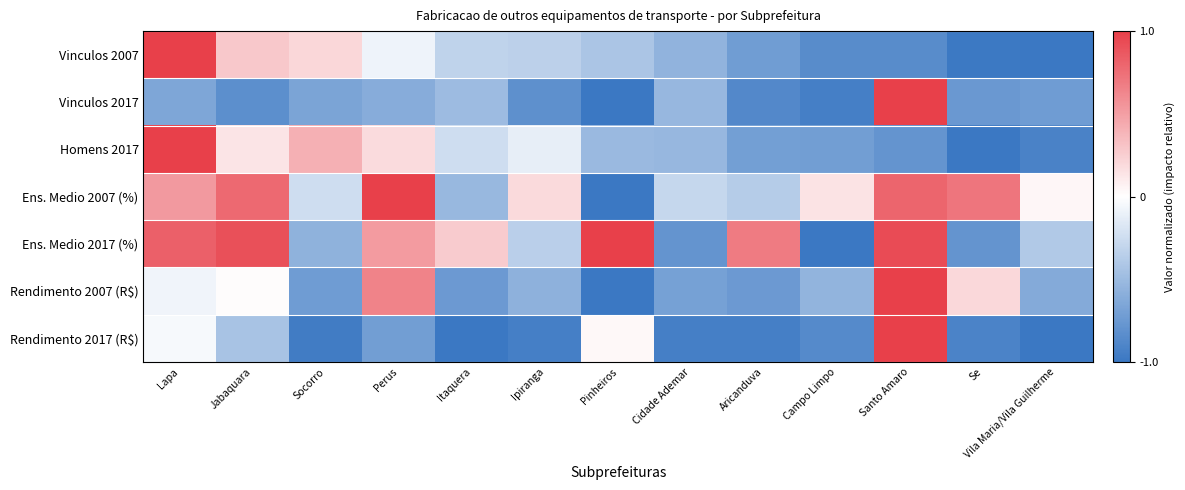

At which category is the sum across all series the highest?

Santo Amaro